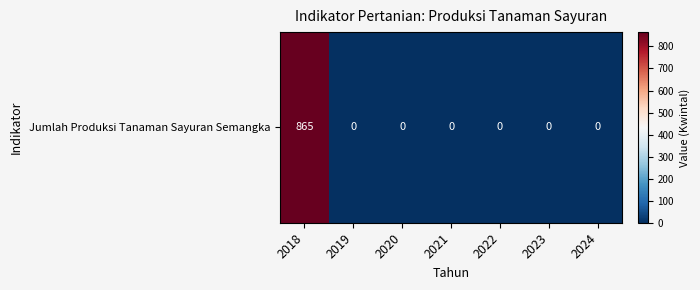

Where is the data nearest to the value 432?

2019